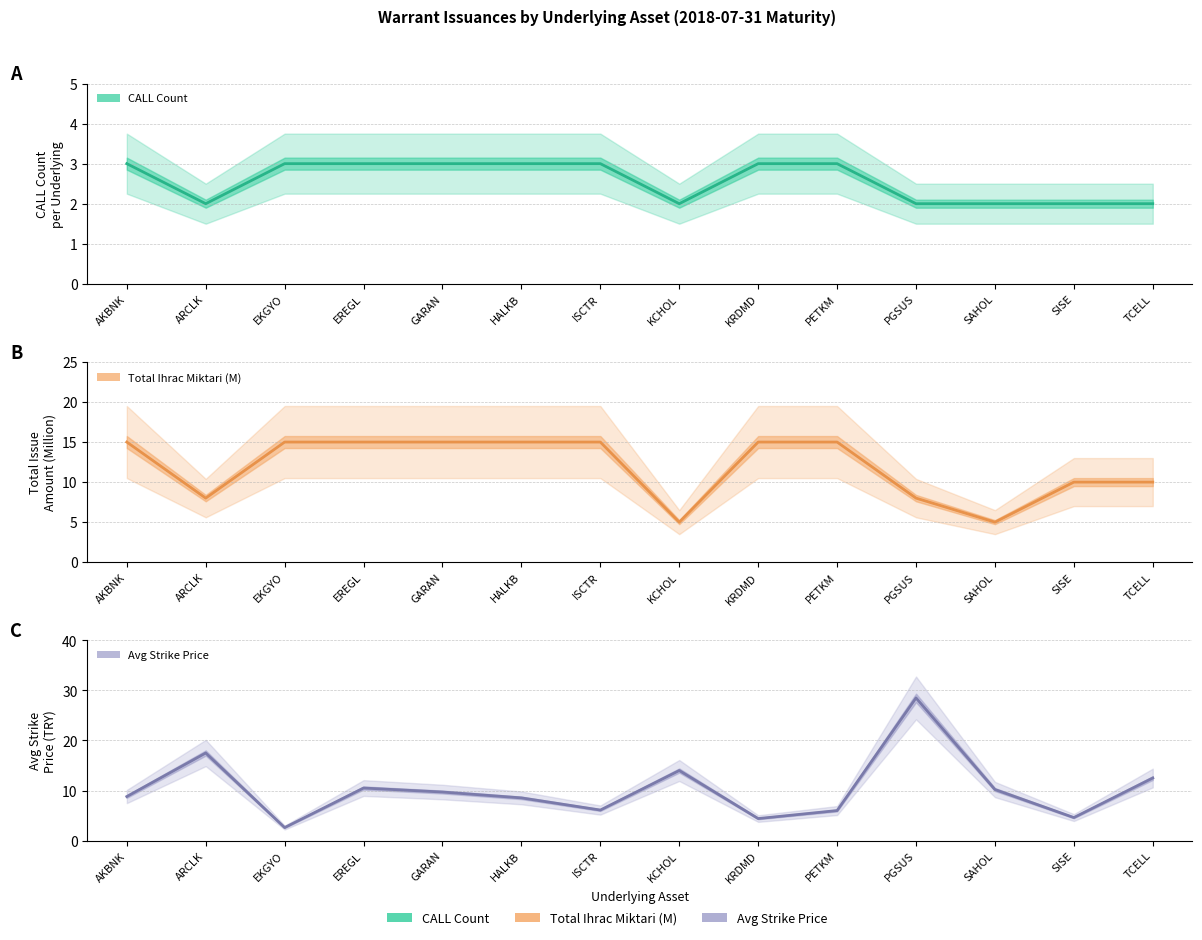

Where does the Avg Strike Price series first go above 9?

ARCLK